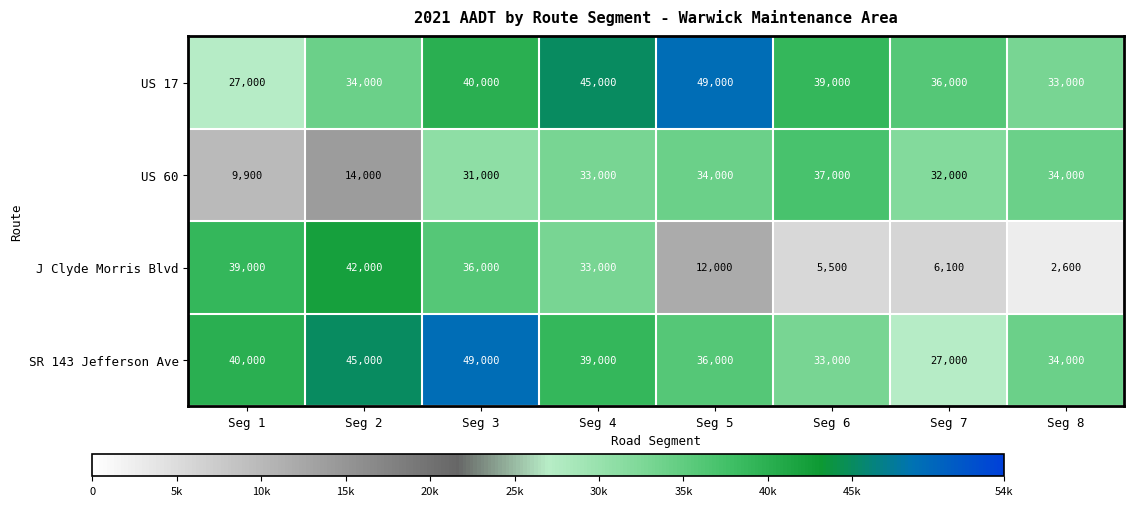

What is the maximum value shown in the chart?

49000